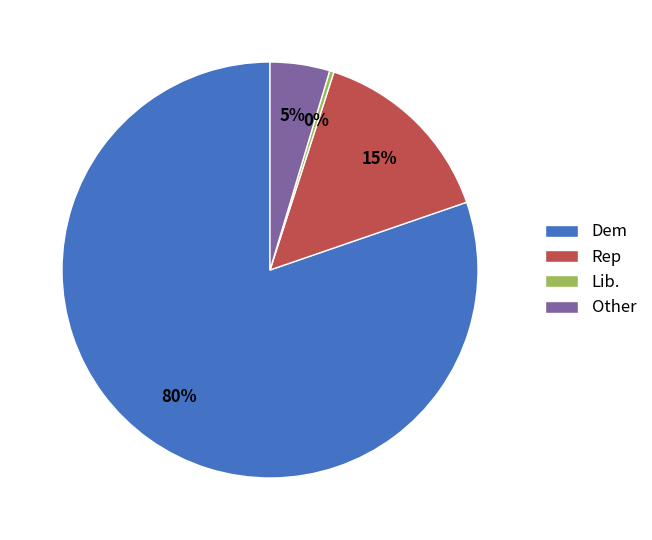

Which category has the biggest portion of the pie?

Dem